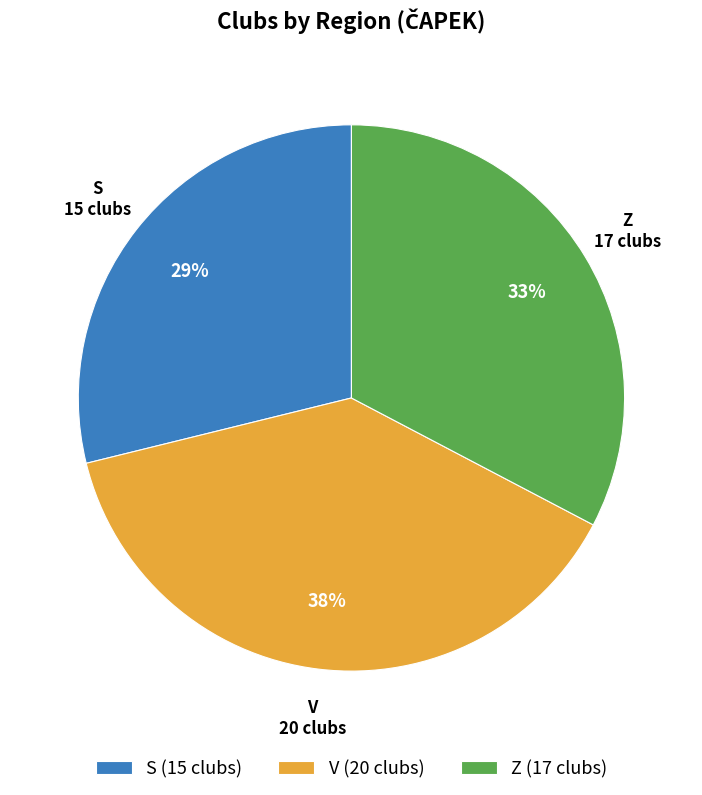

Do S and V together represent more than half of the pie?

Yes